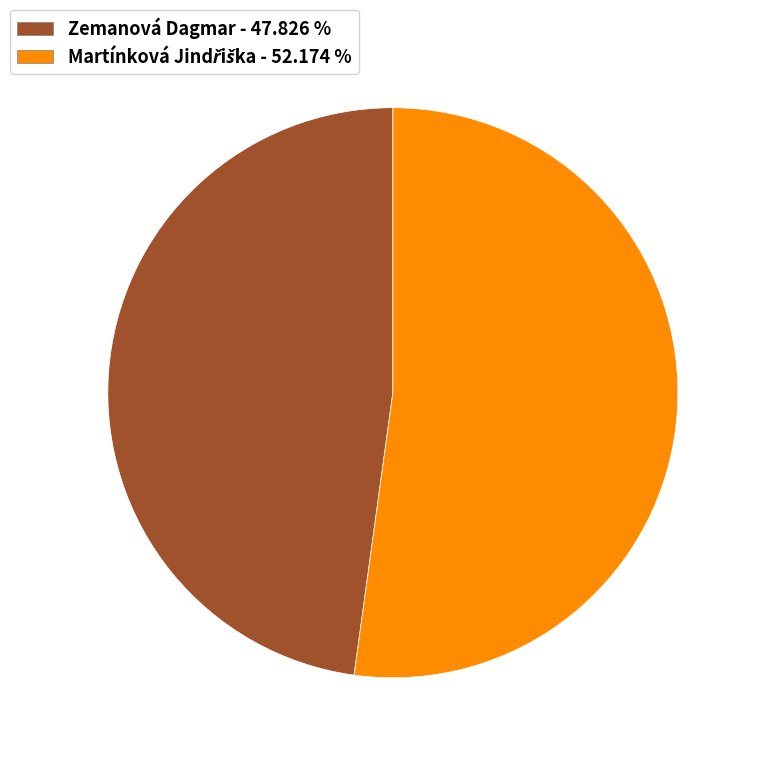

Which slice is the smallest?

Zemanová Dagmar